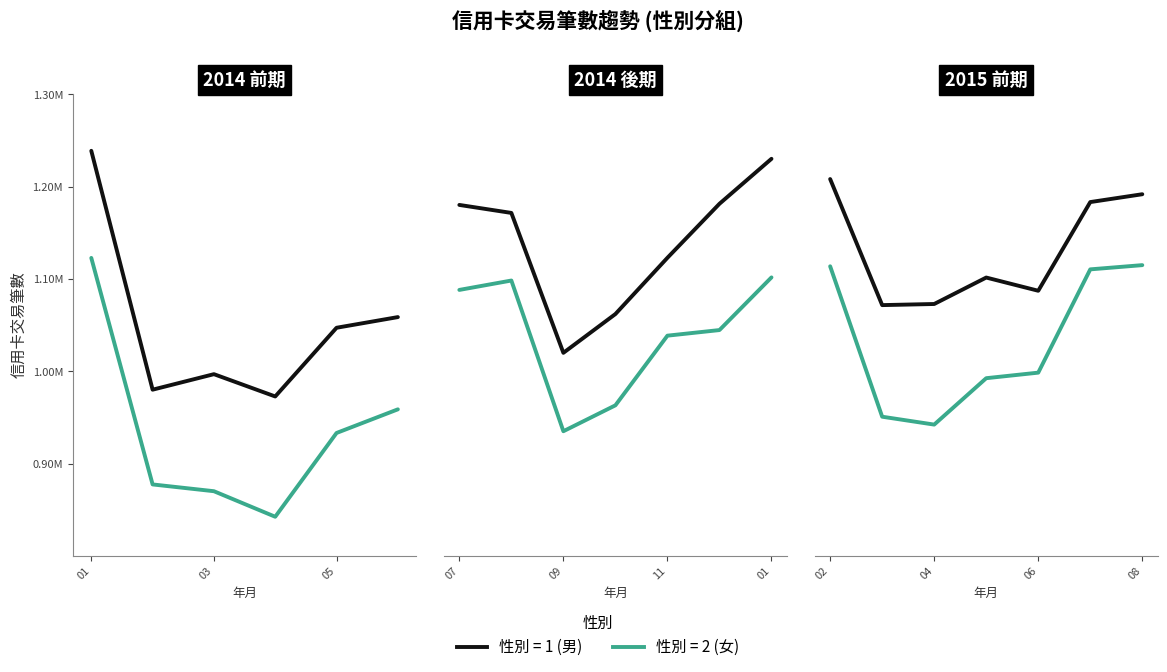

True or false: Female (性別=2) and Male (性別=1) intersect in this chart.

False